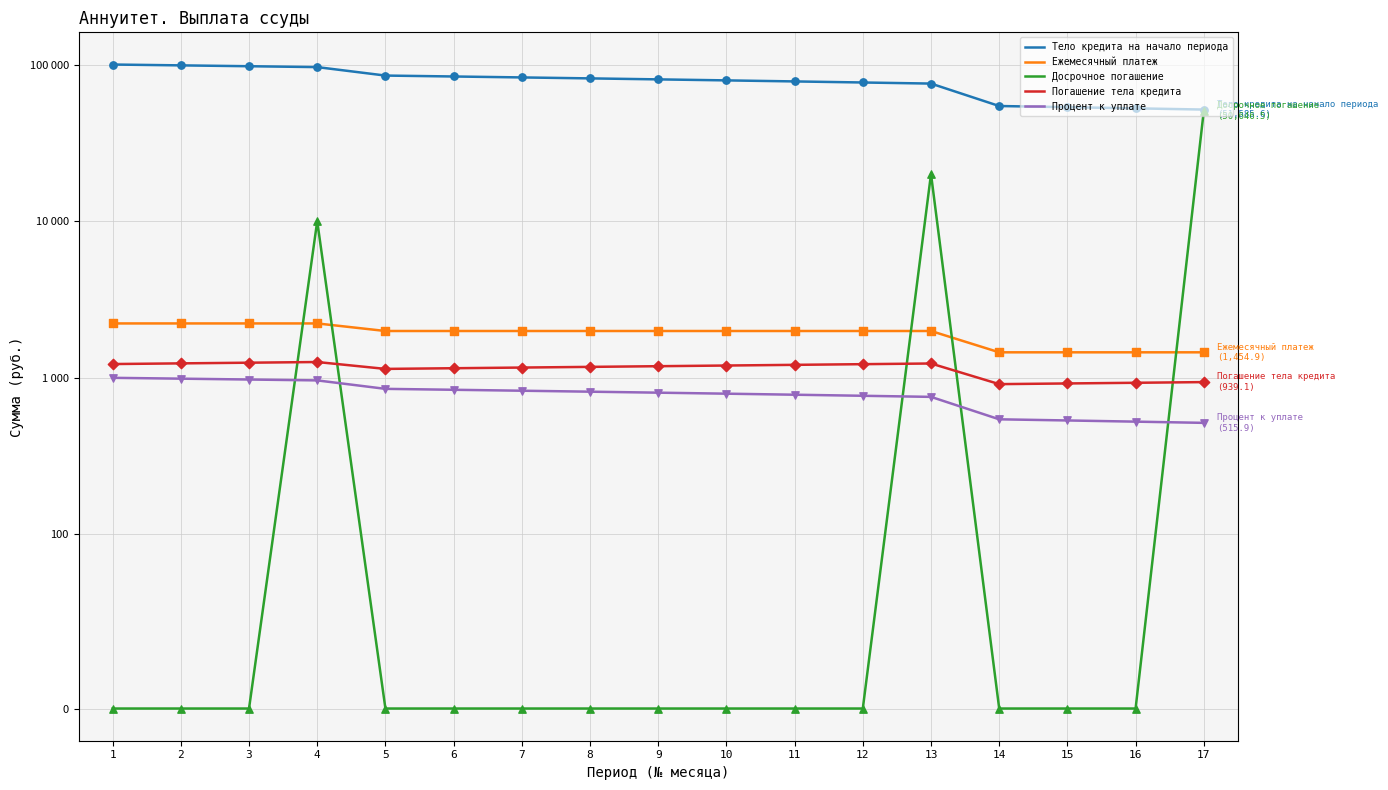

Which series has the largest total across all categories?

Тело кредита на начало периода